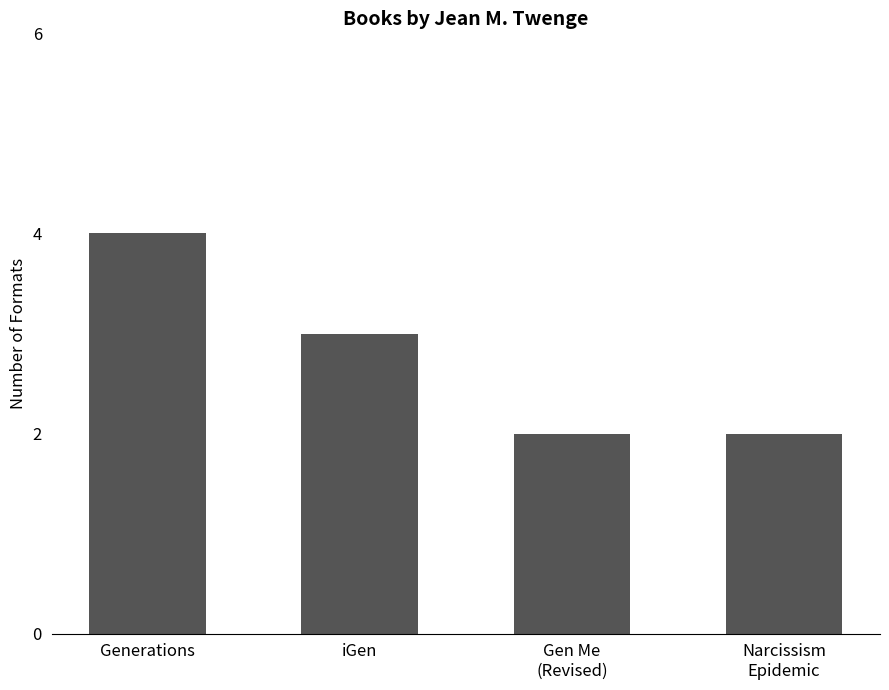

Which label corresponds to the largest value in the chart?

Generations